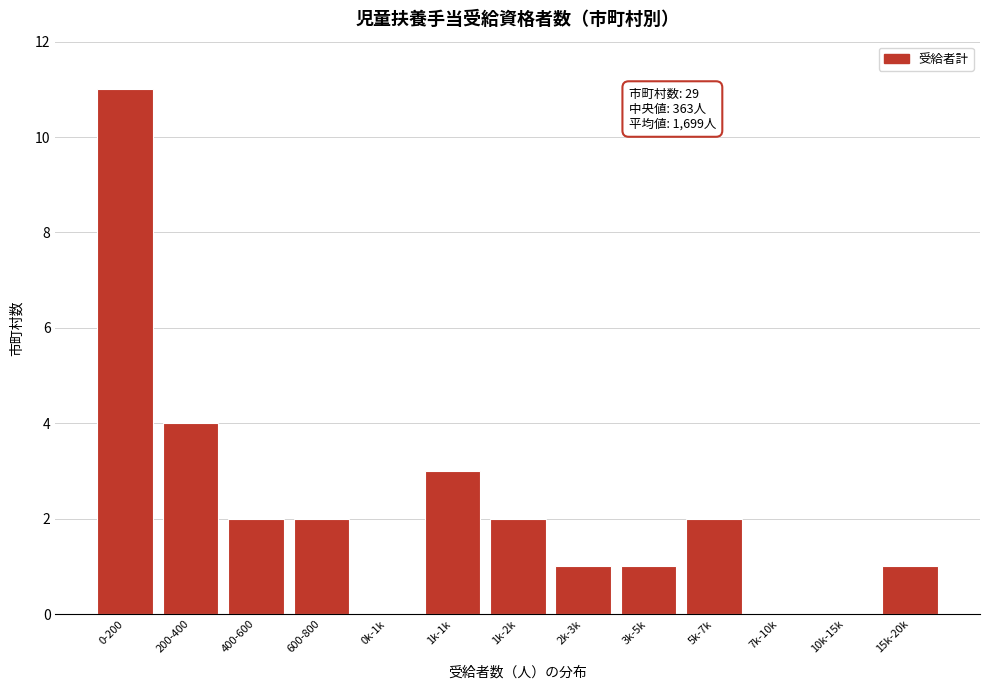

Reading left to right, transcribe all the data shown in this chart.

0-200=11	200-400=4	400-600=2	600-800=2	0k-1k=0	1k-1k=3	1k-2k=2	2k-3k=1	3k-5k=1	5k-7k=2	7k-10k=0	10k-15k=0	15k-20k=1